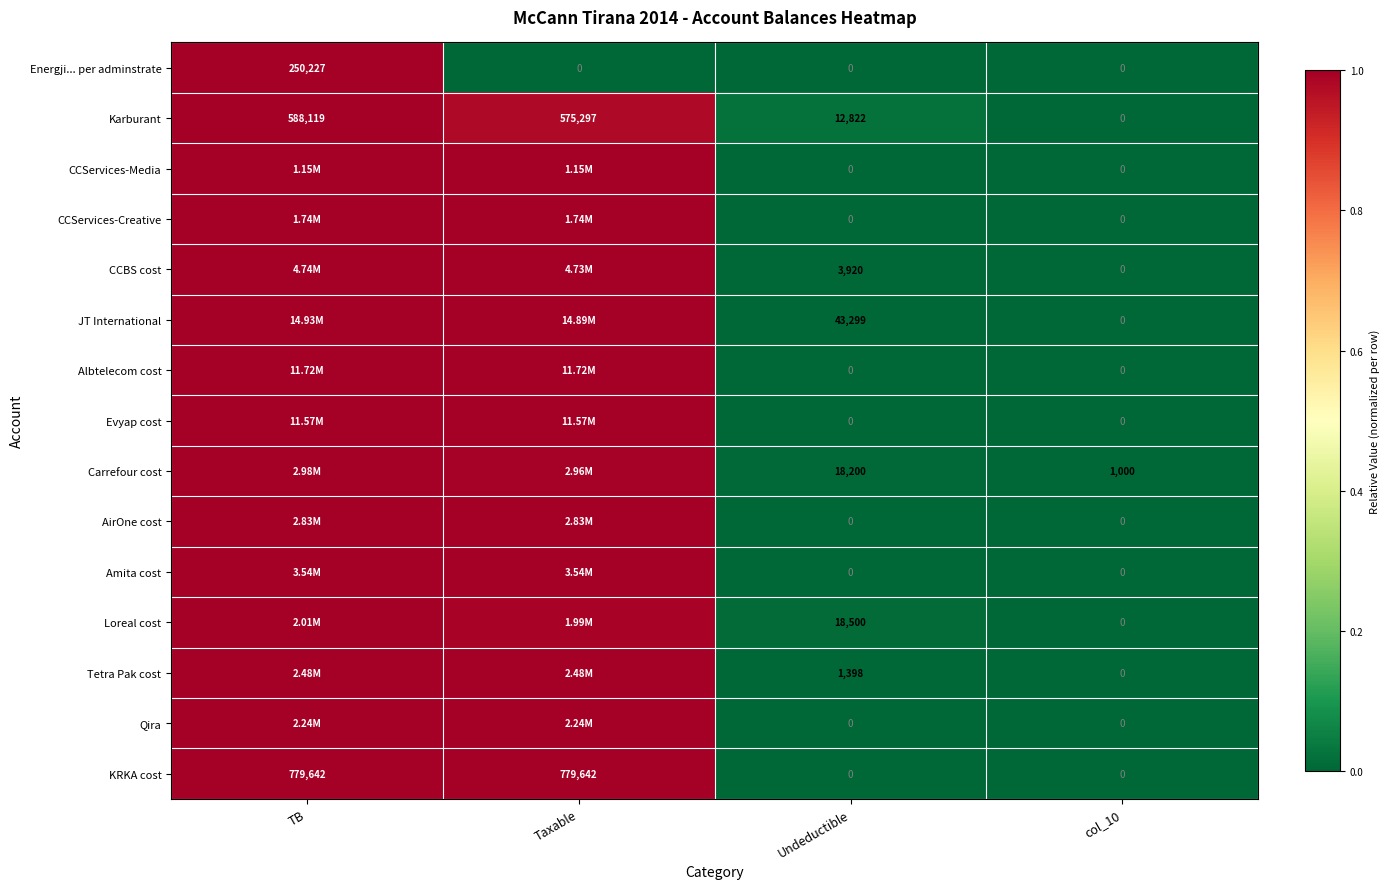

Between Taxable and col_10, which is larger?

Taxable